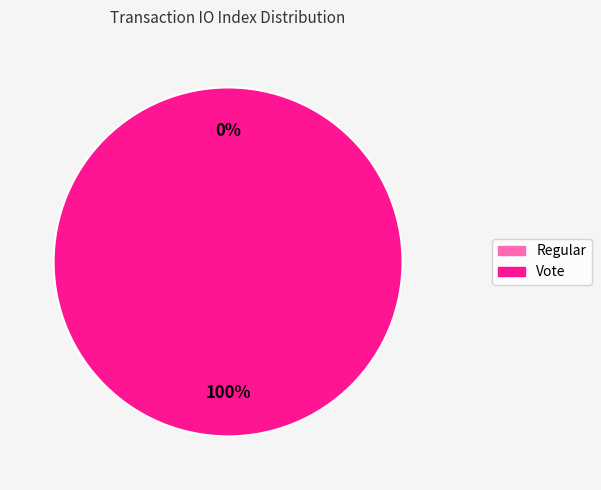

To the nearest percent, what is the difference between the Vote (io_index=3) and Regular (io_index=0) slice percentages?

100%